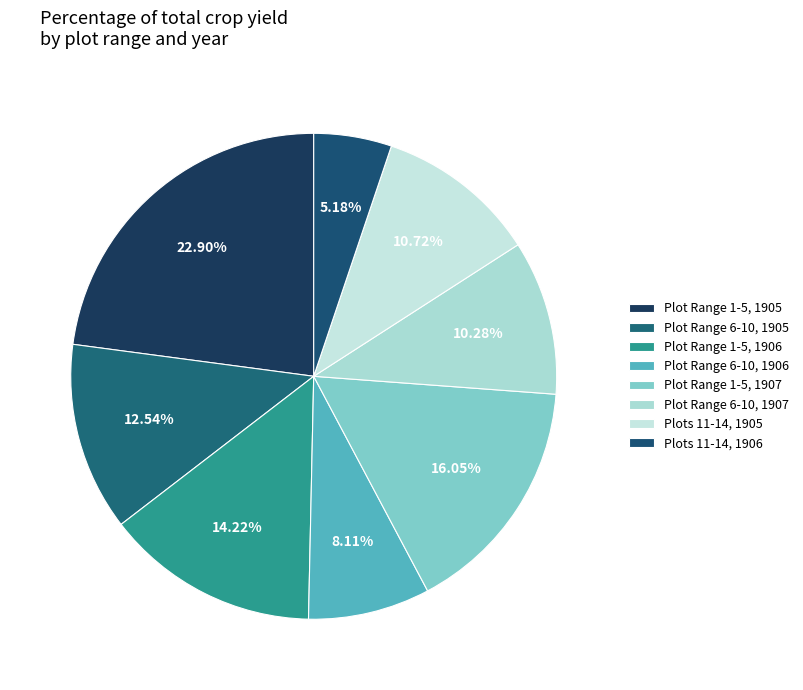

Does any single category account for the majority?

No